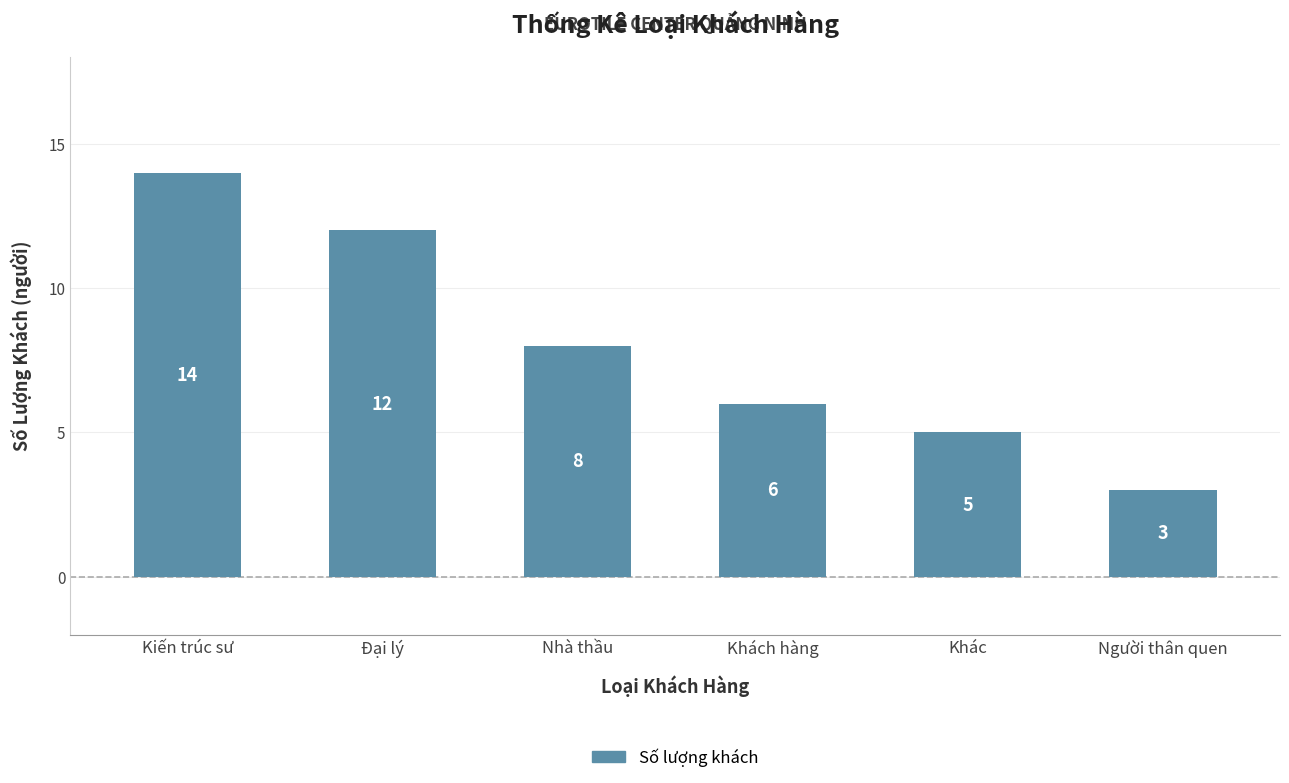

The chart shows a value of 16 at Đại lý. True or false?

False